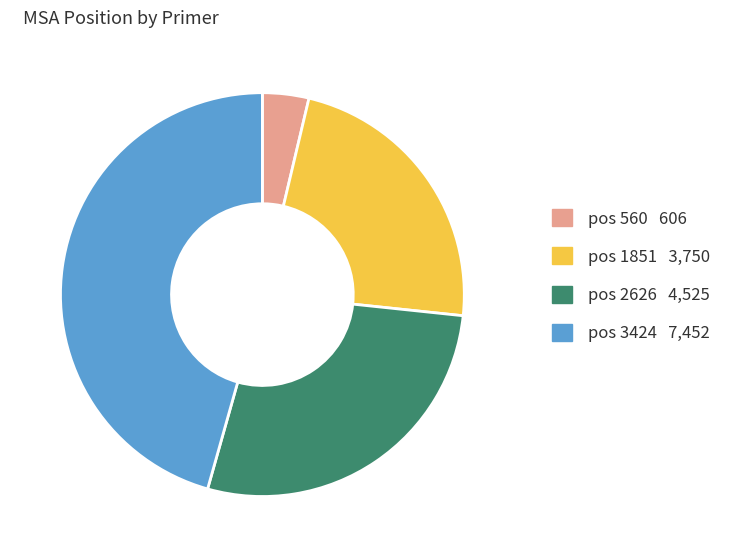

Is it true that pos 2626 4,525 is 28% of the pie?

True